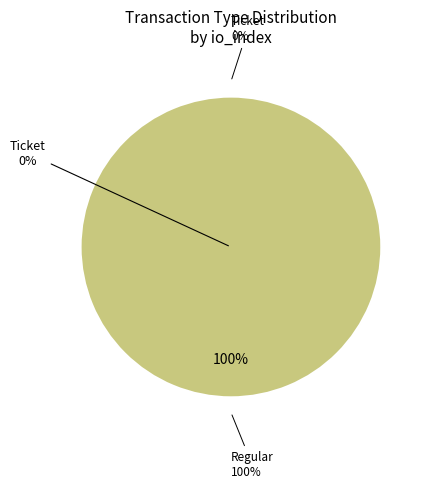

True or false: Regular accounts for 99% of the total.

False